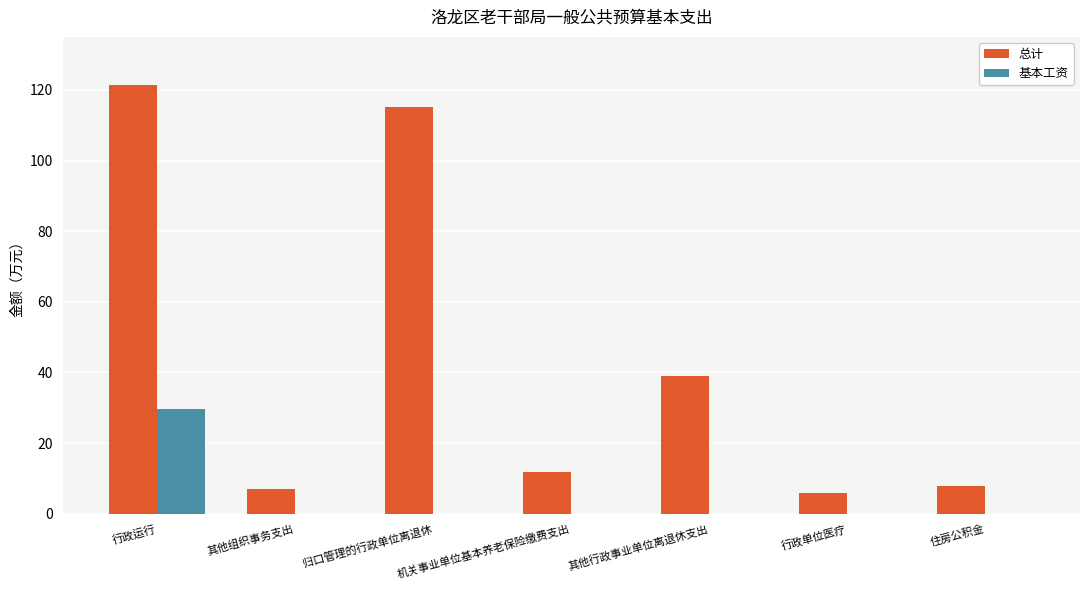

What is the sum of all 基本工资 values?

29.7